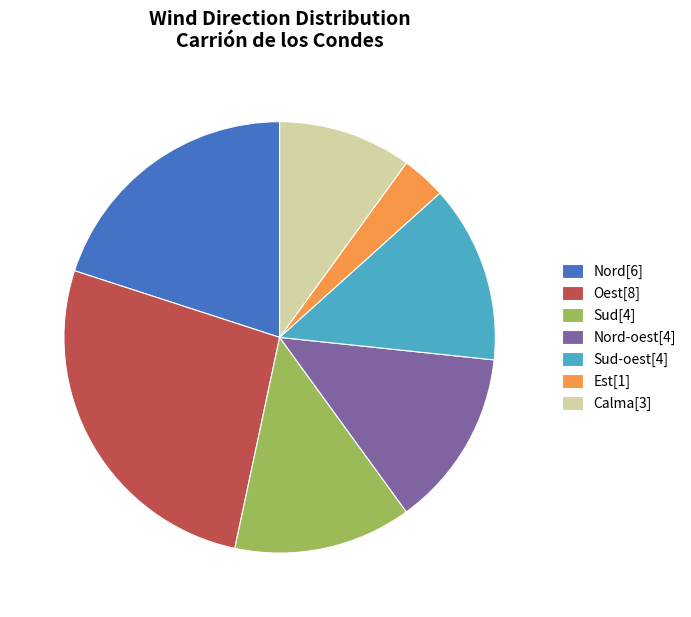

Is the sum of Sud-oest[4] and Calma[3] greater than half?

No